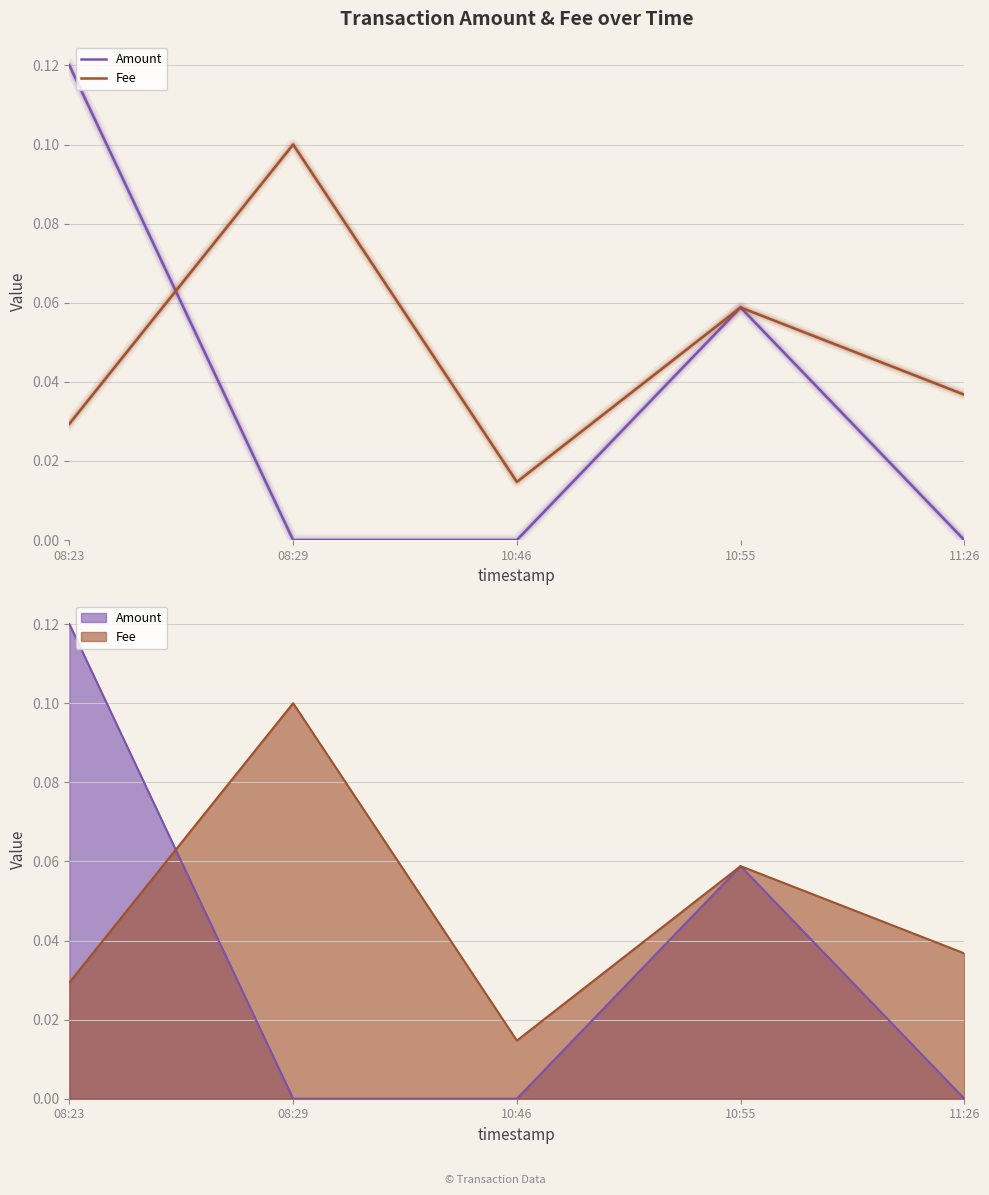

Where do Amount and Fee first cross each other?

08:23 and 08:29